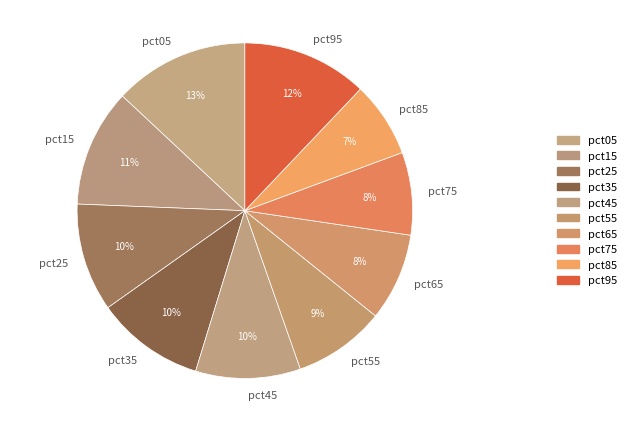

To the nearest percent, what is the difference between the pct55 and pct85 slice percentages?

2%